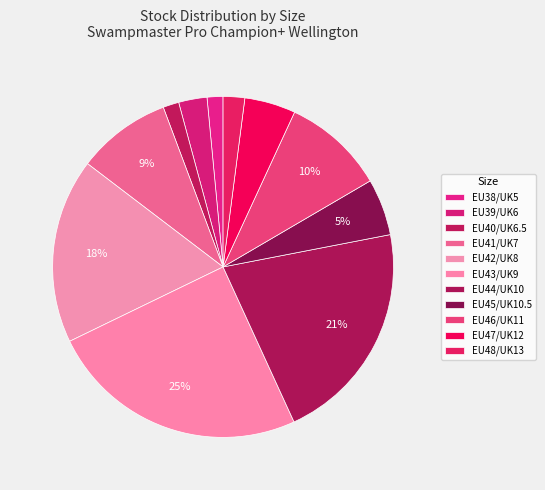

True or false: EU39/UK6 accounts for 3% of the total.

True